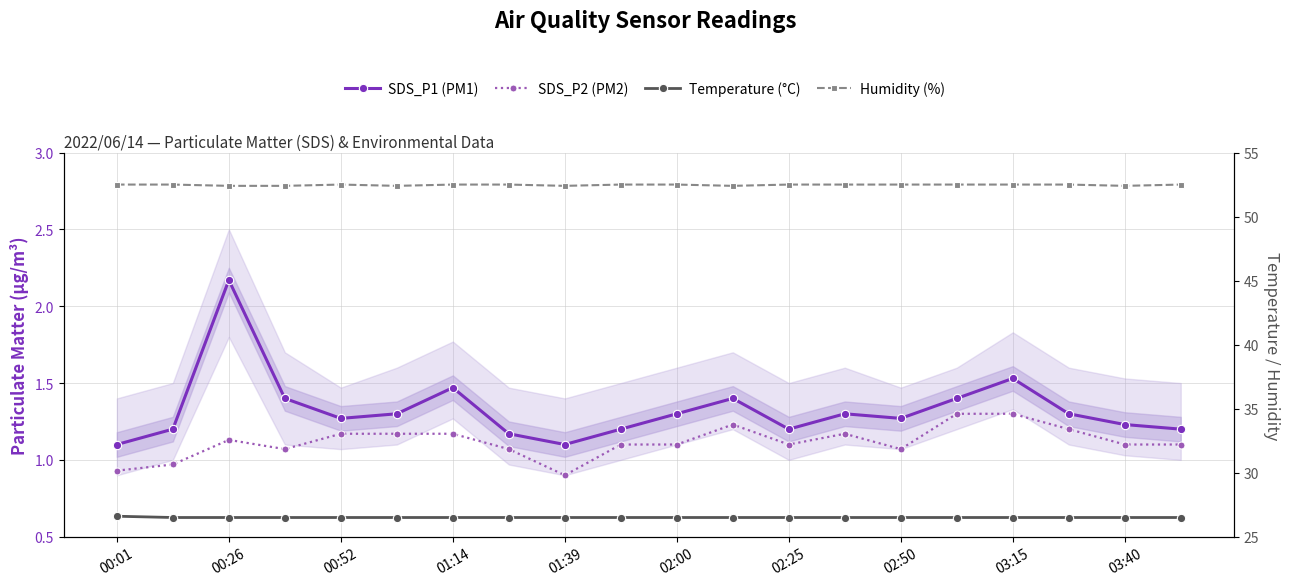

Is it true that SDS_P2 (PM2) equals 0.5 at 01:14?

False